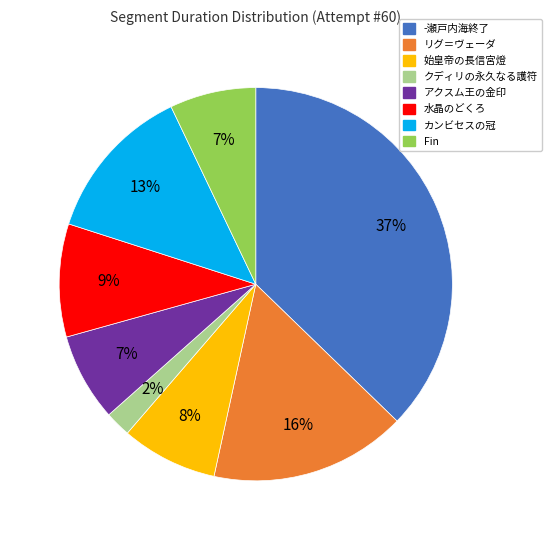

To the nearest percent, what portion does カンビセスの冠 represent?

13%